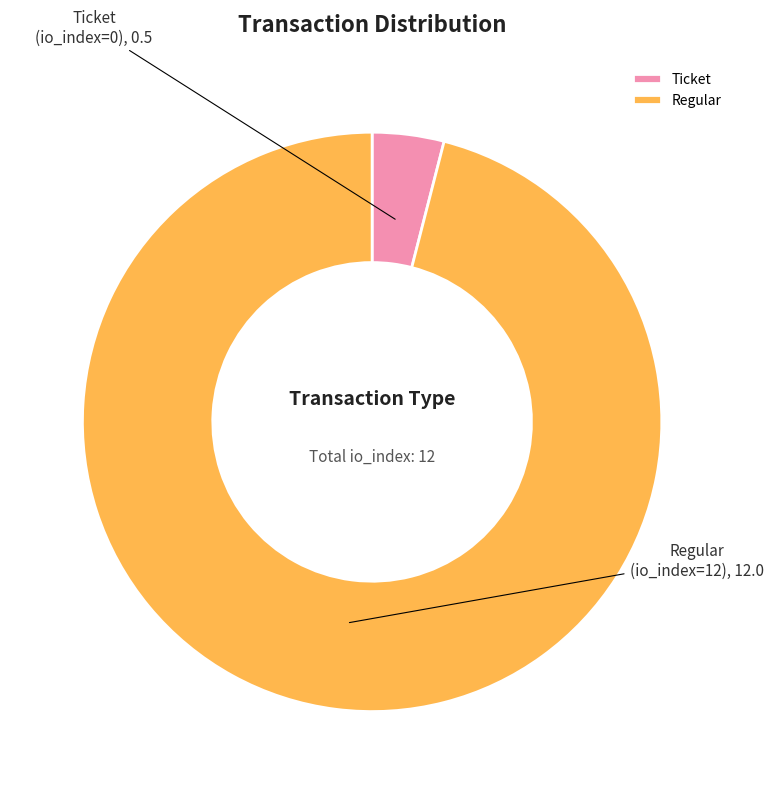

Is the sum of Regular and Ticket greater than half?

Yes